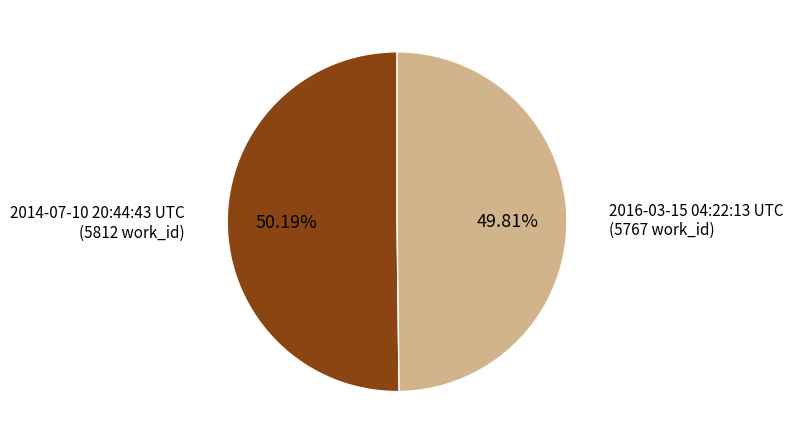

Is the sum of 2016-03-15 04:22:13 UTC and 2014-07-10 20:44:43 UTC greater than half?

Yes